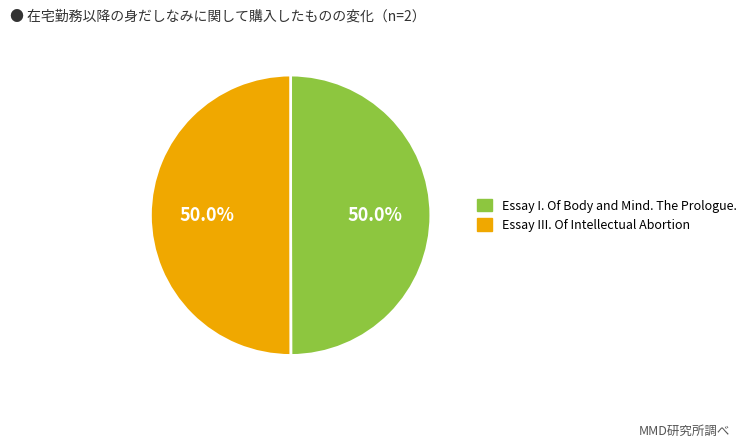

What is the ratio of the value at Essay III. Of Intellectual Abortion to the value at Essay I. Of Body and Mind. The Prologue.?

1.0